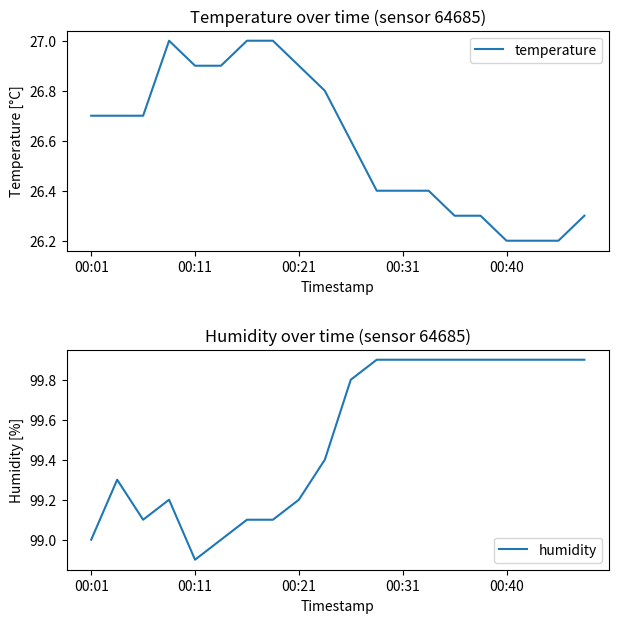

Rank the series by their maximum value, from lowest to highest.

temperature, humidity